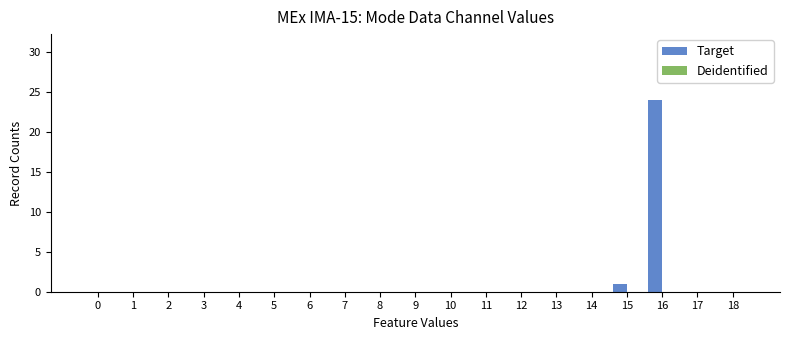

What is the change in value from 6 to 16?

+24